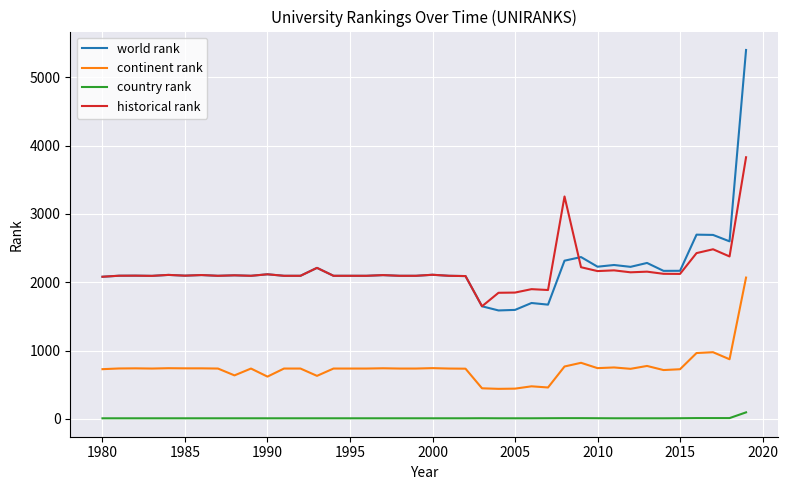

What is the minimum value for world rank?

1588.0